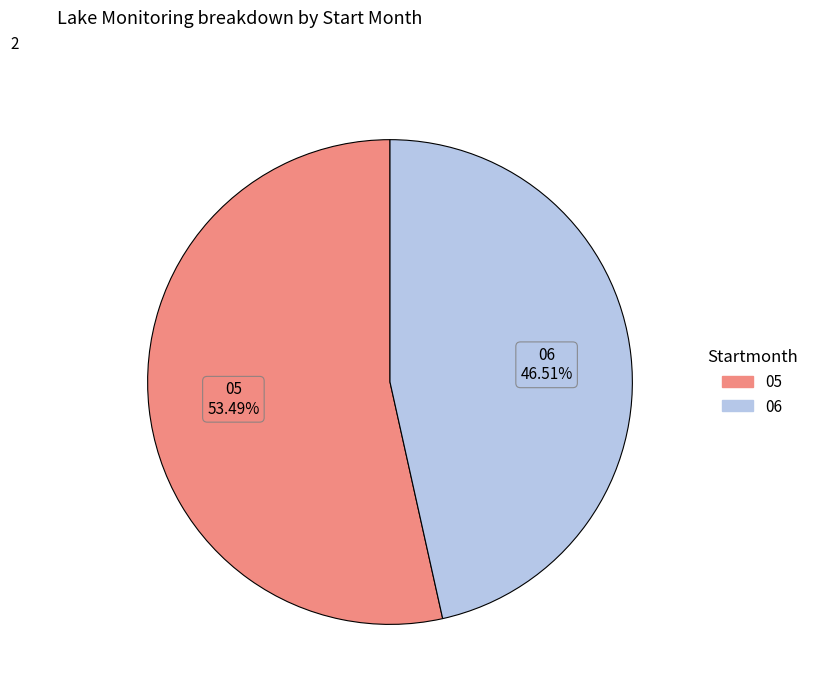

True or false: 05 accounts for 53% of the total.

True